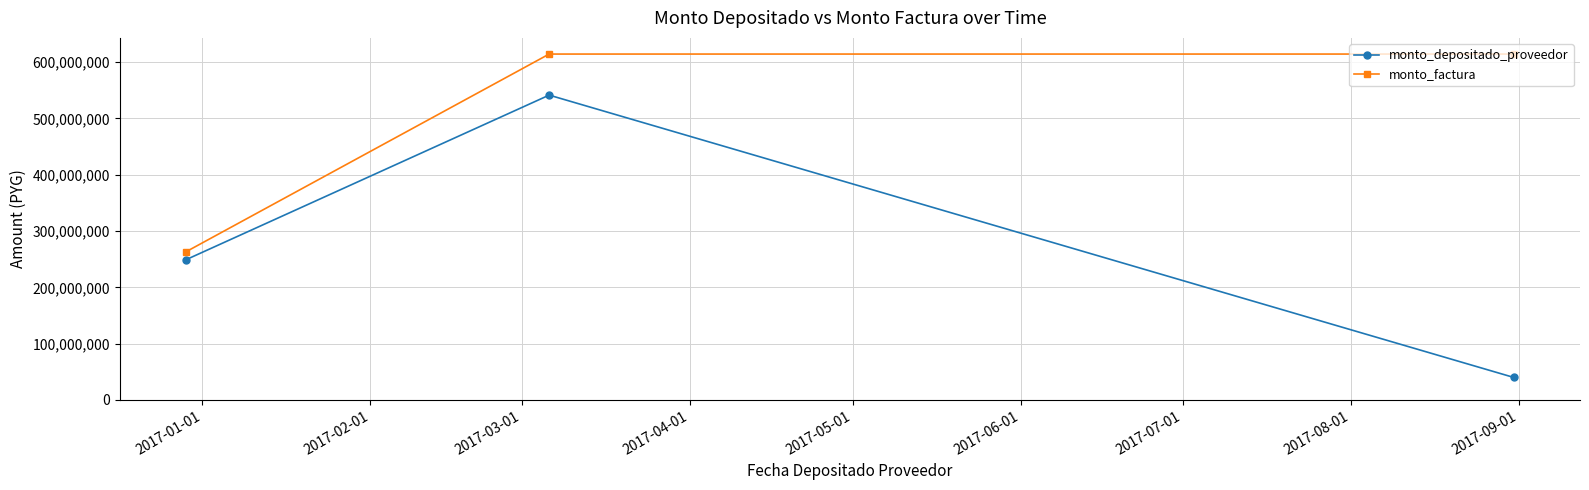

List the series in order of their overall mean, lowest first.

monto_depositado_proveedor, monto_factura